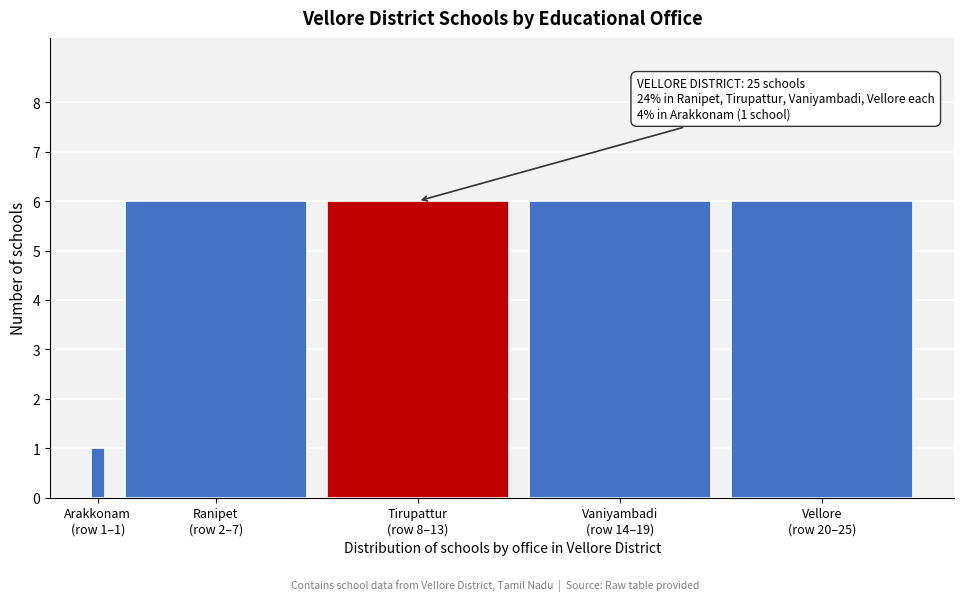

Reading right to left, what are all the values shown in this chart?

6	6	6	6	1